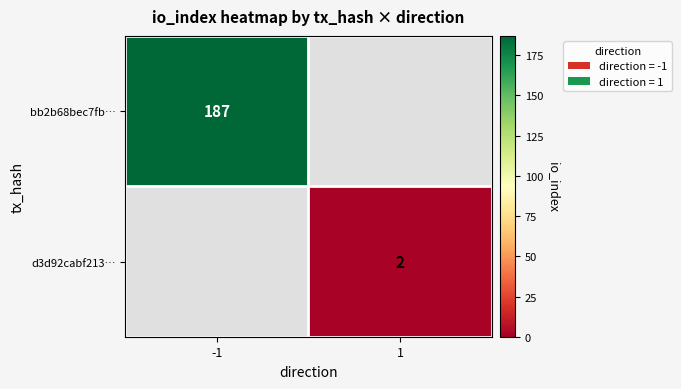

The bb2b68bec7fb… series shows 60 at -1. True or false?

False